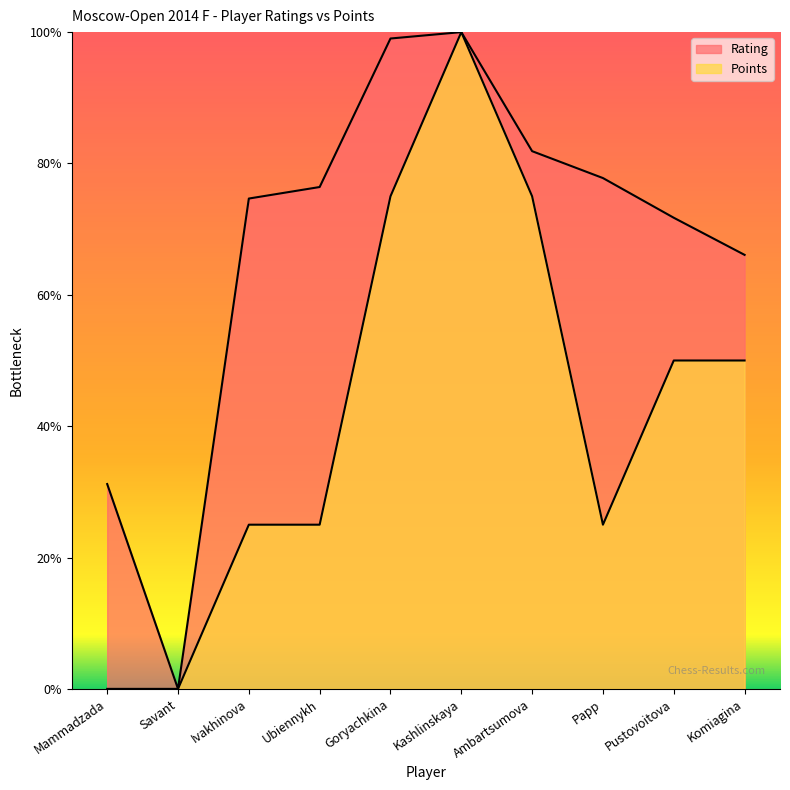

The value of Points at Kashlinskaya is 1.0. True or false?

True